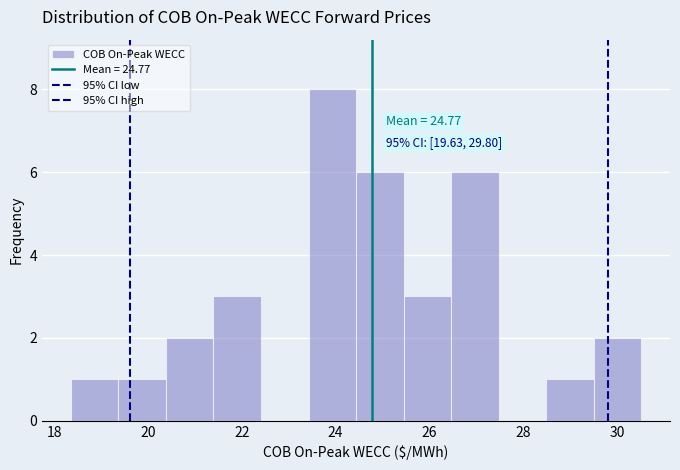

Over which range of the x-axis is the bar tallest?

23.4 to 24.4